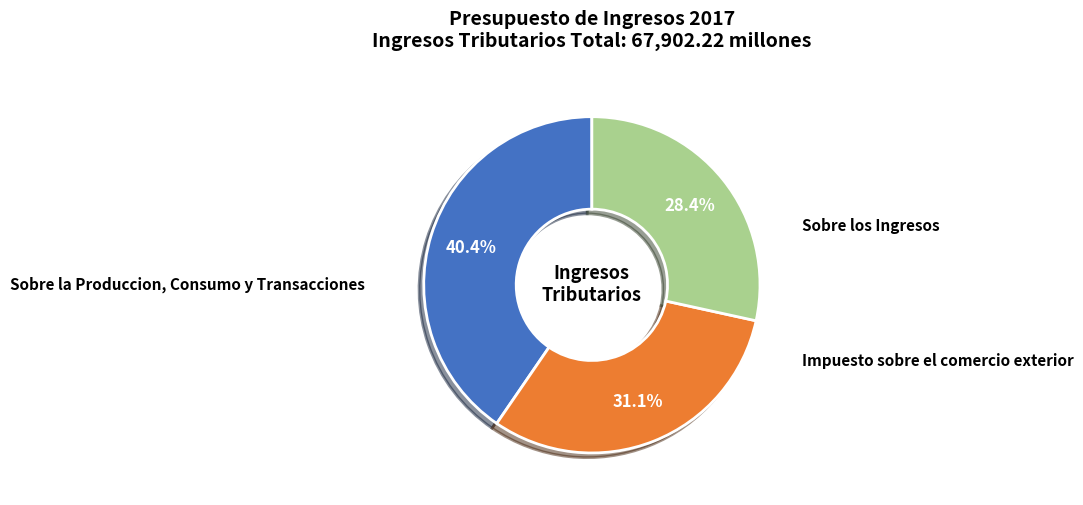

Do Impuesto sobre el comercio exterior and Sobre los Ingresos together represent more than half of the pie?

Yes